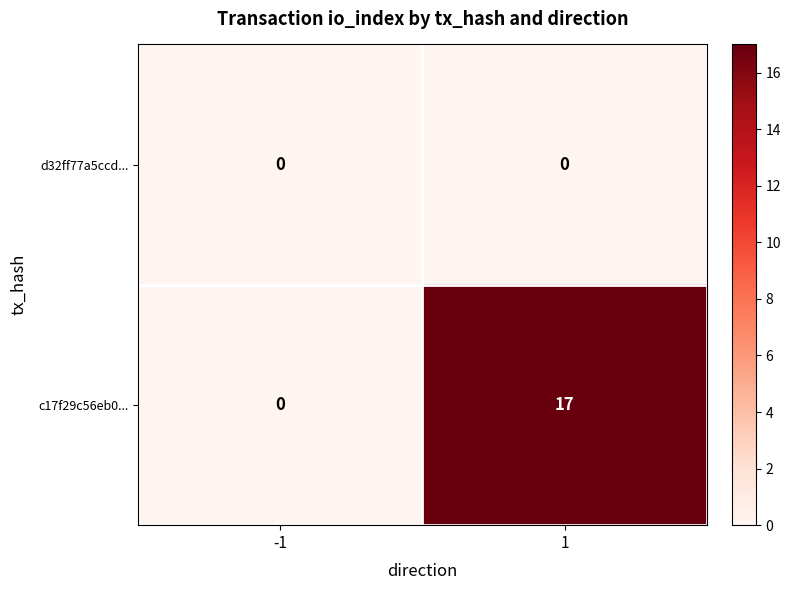

List the series in order of their peak value, highest first.

c17f29c56eb0..., d32ff77a5ccd...